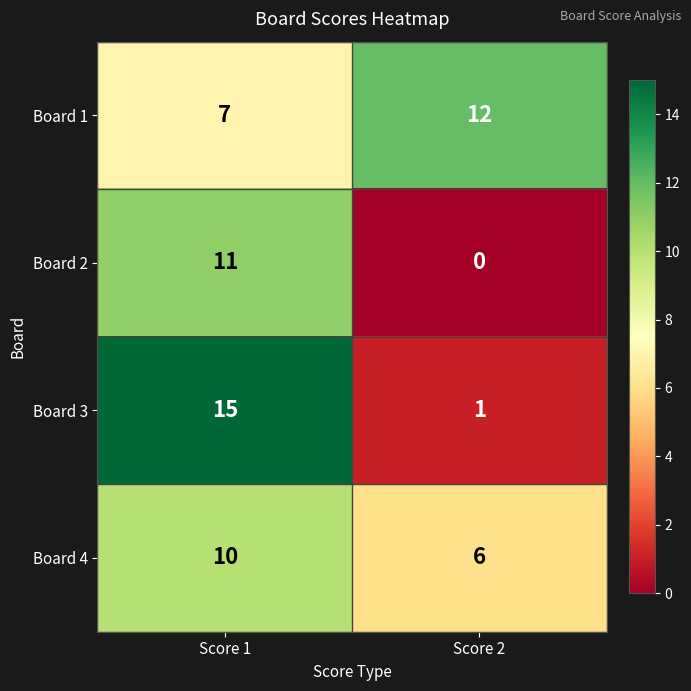

Which series has the largest total across all categories?

Board 1